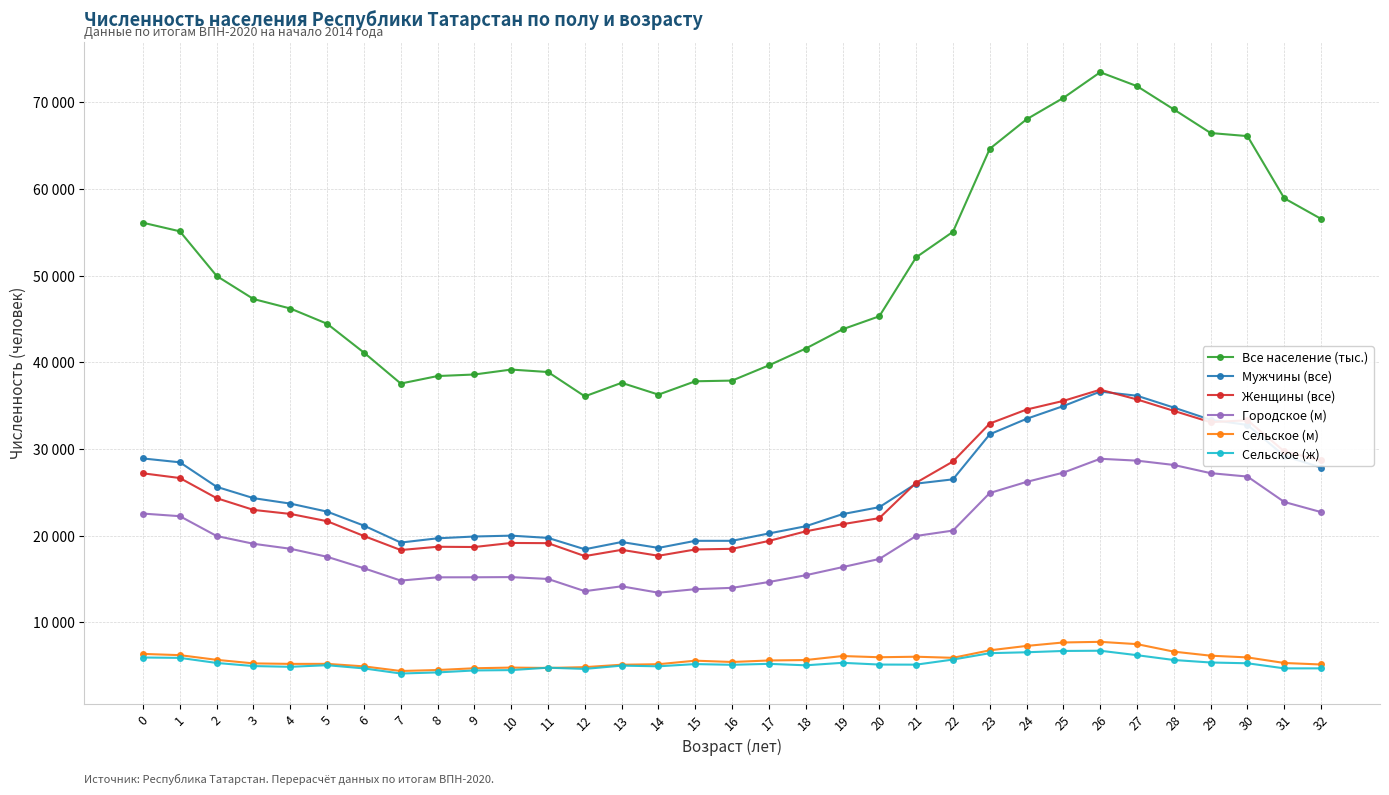

Which category has the lowest value in the Городское (м) series?

14